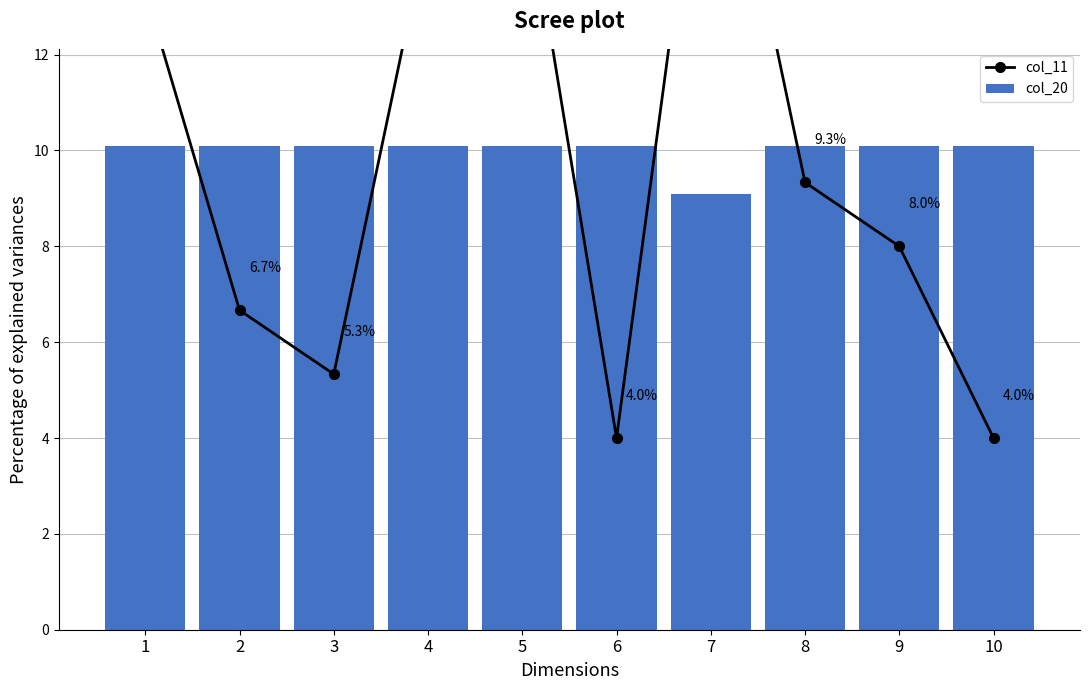

What is the highest value of the col_11 series?

18.7